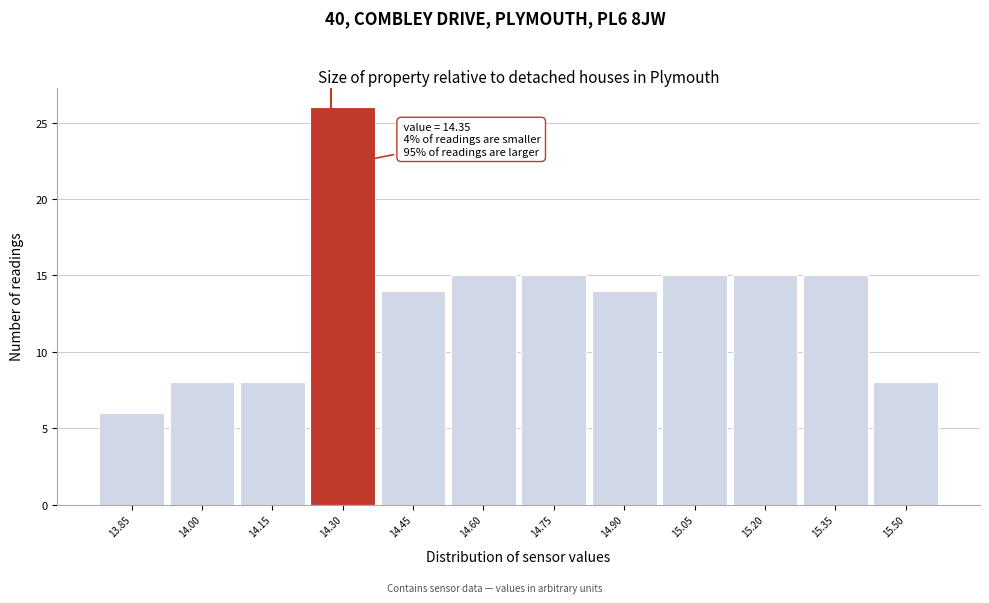

Reading left to right, extract all data points from this chart.

13.85=6	14.00=8	14.15=8	14.30=26	14.45=14	14.60=15	14.75=15	14.90=14	15.05=15	15.20=15	15.35=15	15.50=8